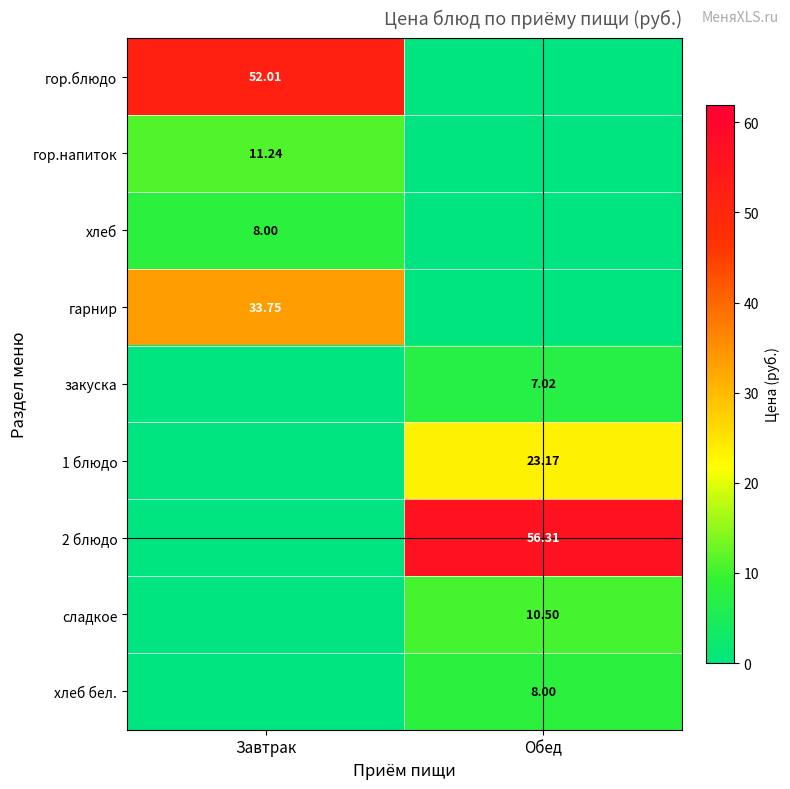

At which category is the sum across all series the highest?

Завтрак